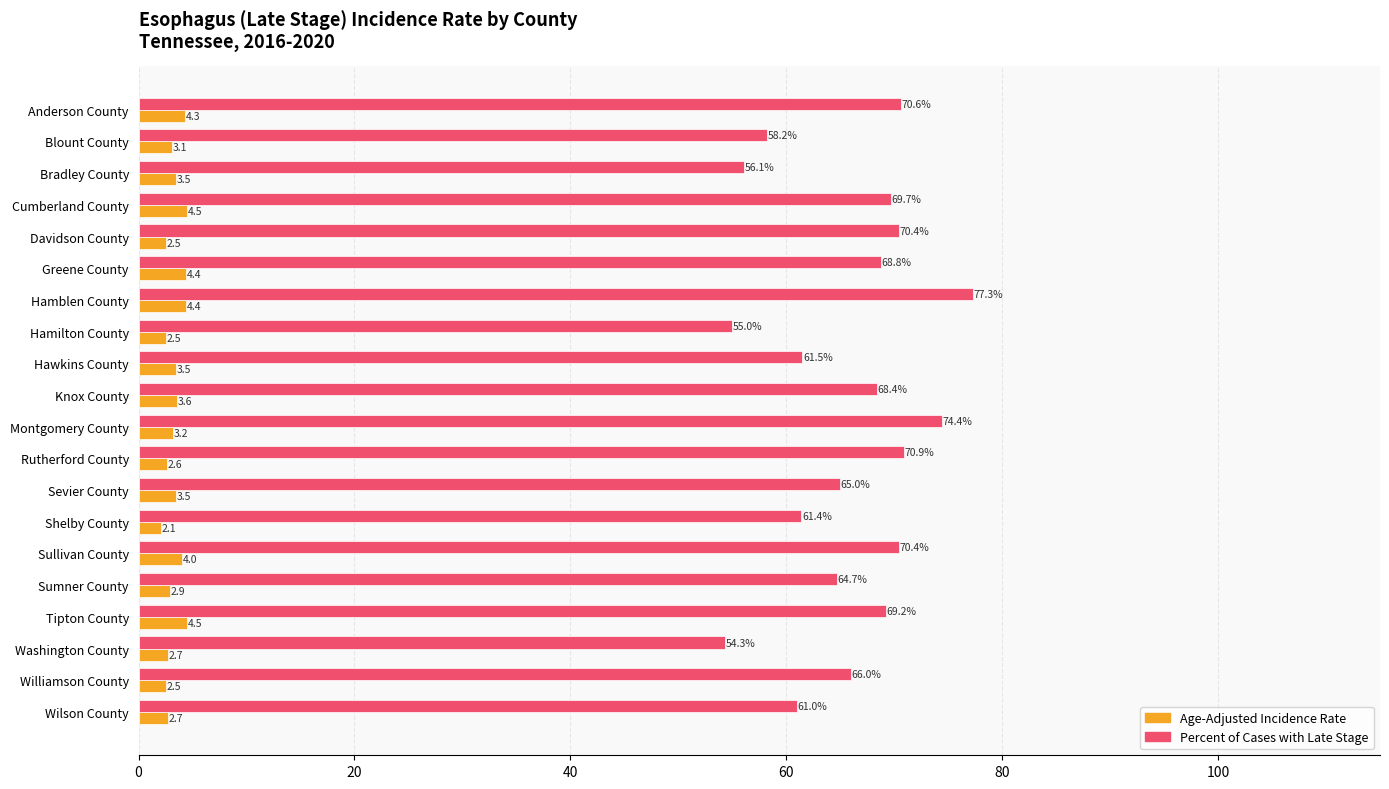

True or false: Percent of Cases with Late Stage has a value of 114.4 at Sumner County.

False